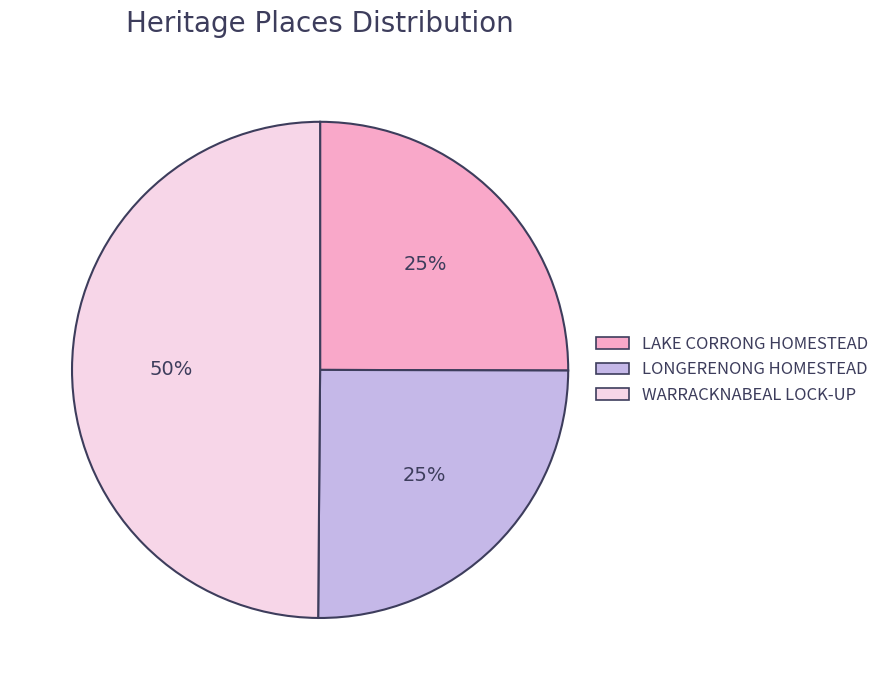

Which slice is the largest?

WARRACKNABEAL LOCK-UP